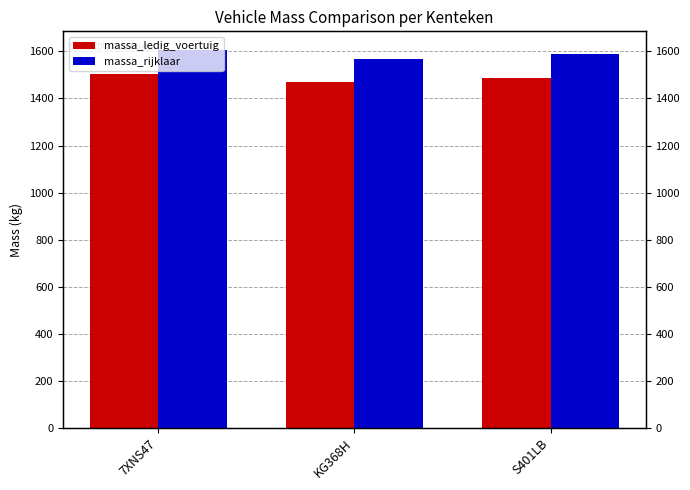

Reading left to right, list all the values displayed in this chart.

massa_ledig_voertuig: 7XNS47=1505	KG368H=1468	S401LB=1489
massa_rijklaar: 7XNS47=1605	KG368H=1568	S401LB=1589